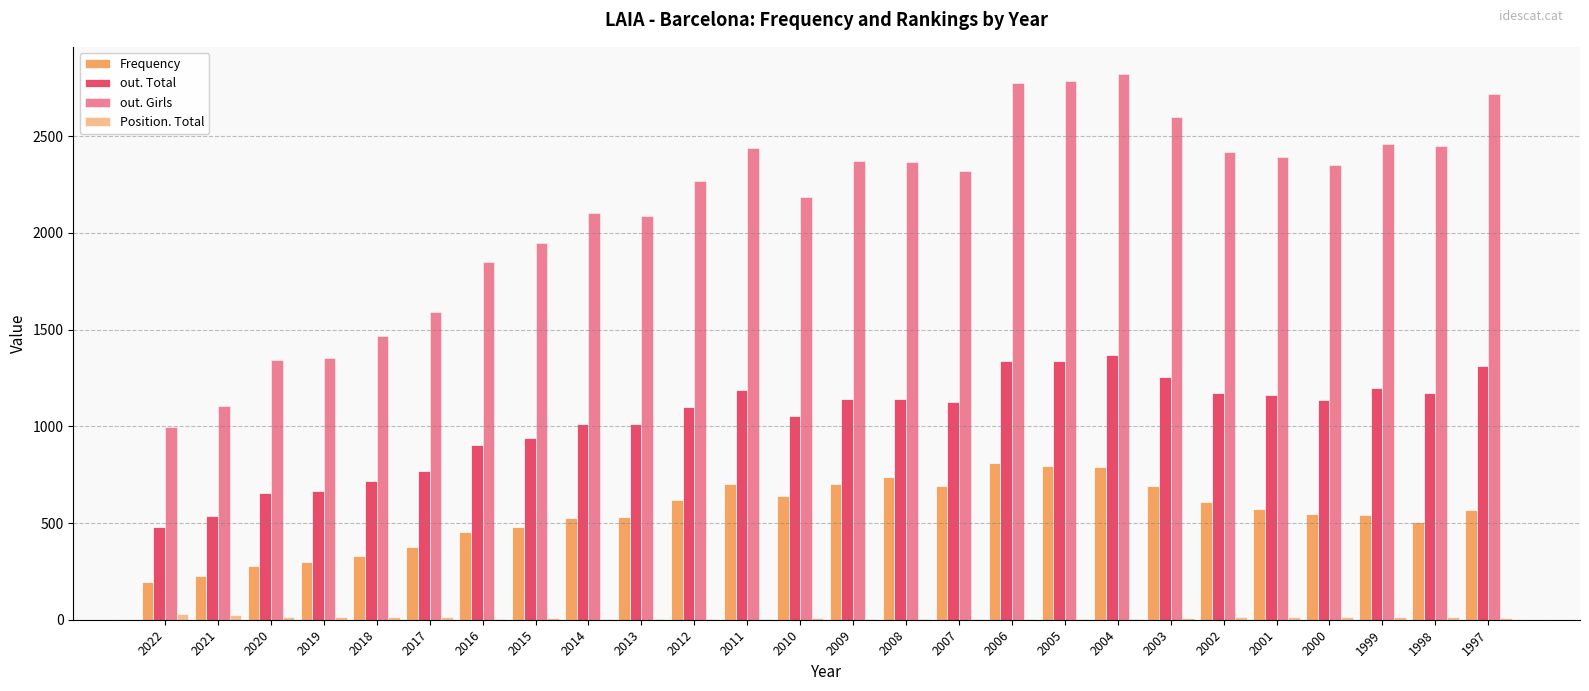

What is the total value across all series at 2010?

3883